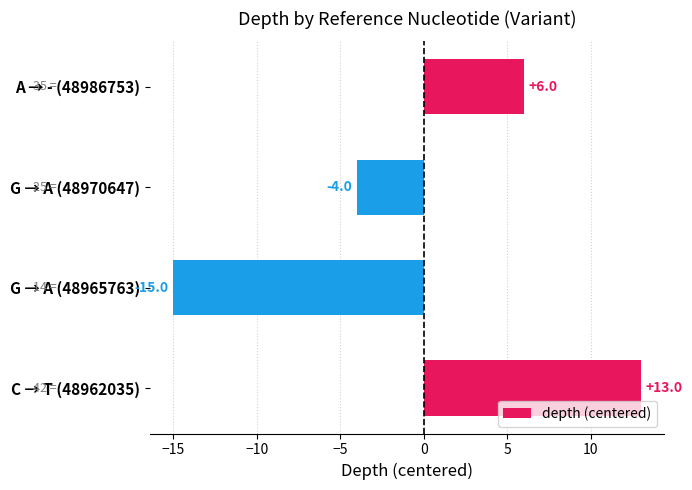

Reading top to bottom, extract all data points from this chart.

6	-4	-15	13